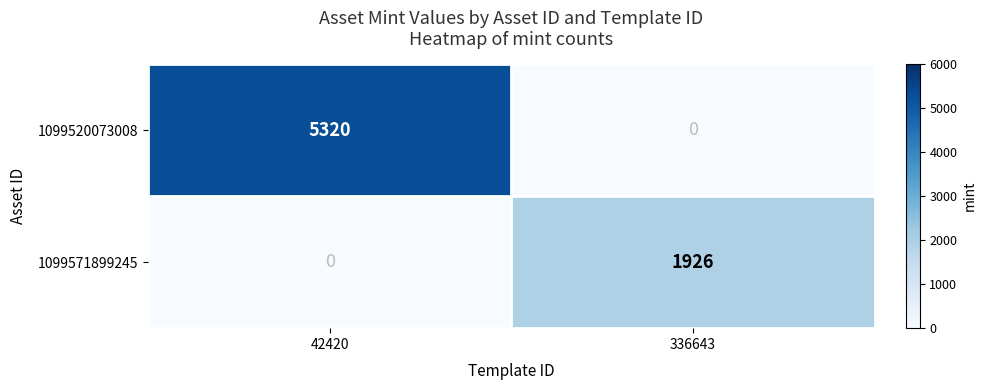

Rank the series at 42420 from highest to lowest value.

1099520073008, 1099571899245